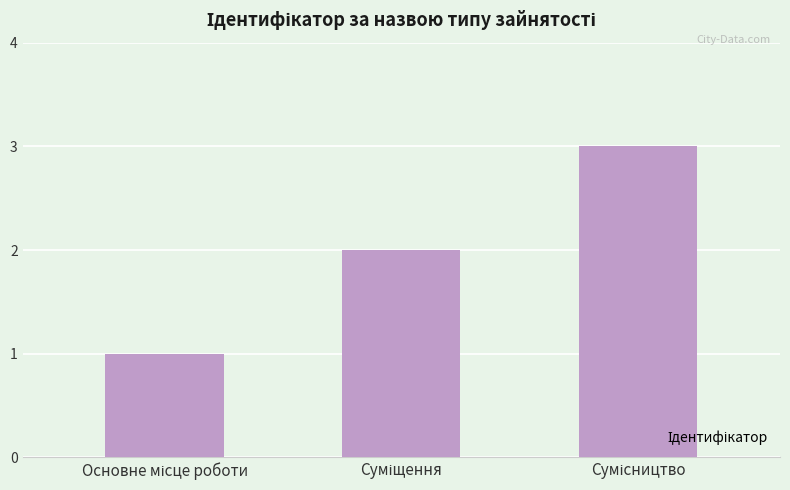

Are the bars horizontal?

No